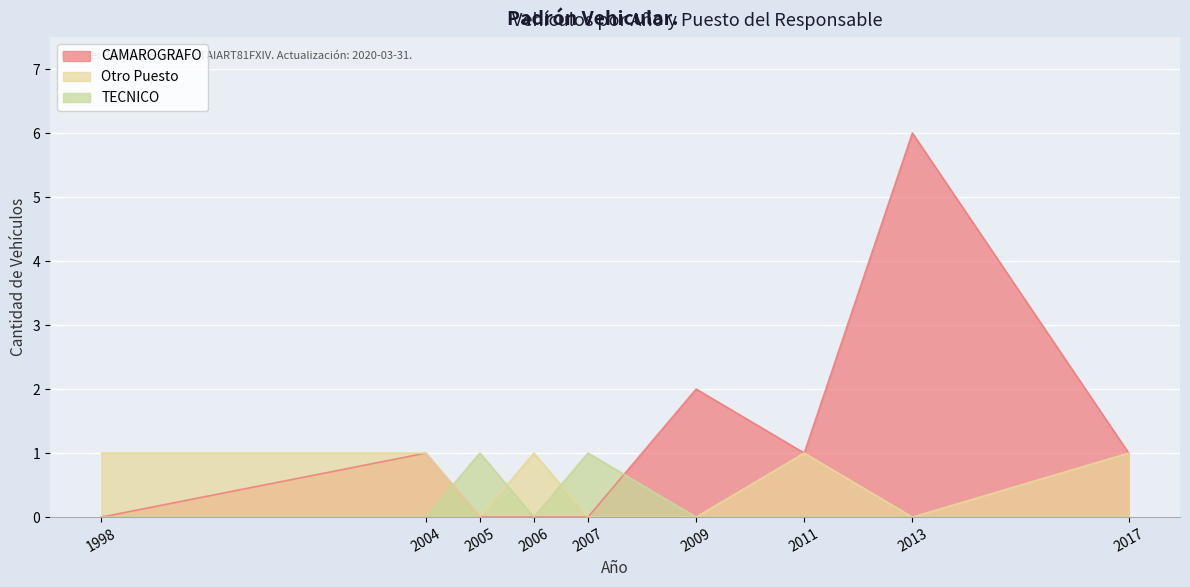

Which series has the largest total across all categories?

CAMAROGRAFO